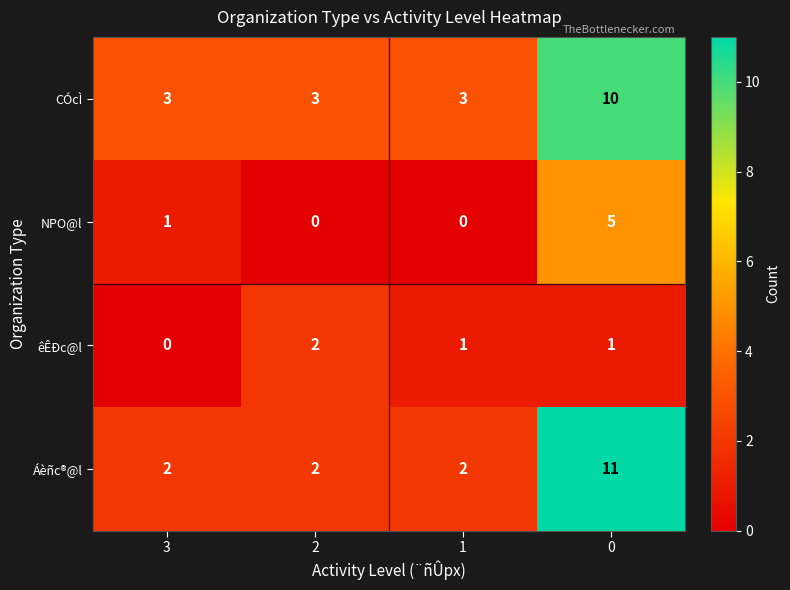

At how many categories does at least one series exceed 9?

1